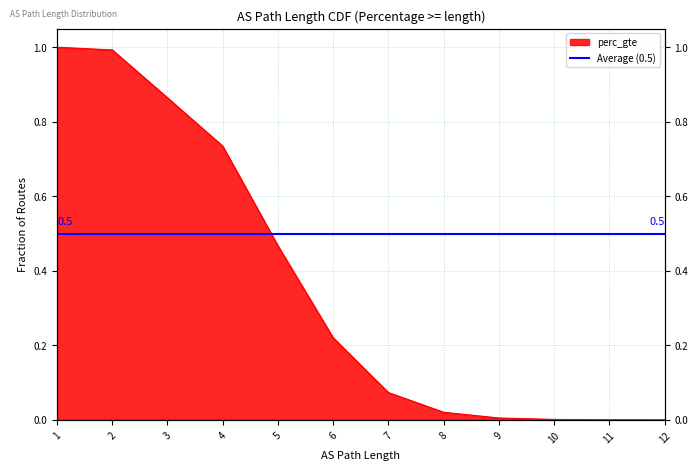

The value at 3 is 1.3. True or false?

False